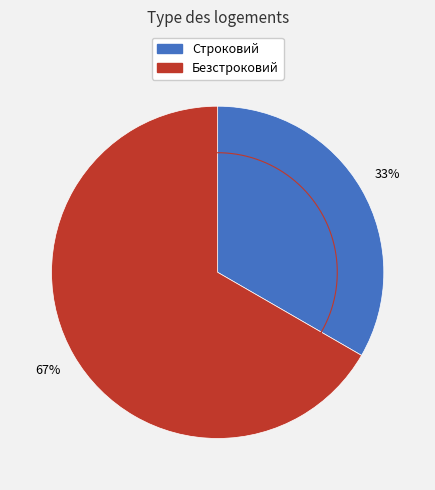

Is the sum of Строковий and Безстроковий greater than half?

Yes